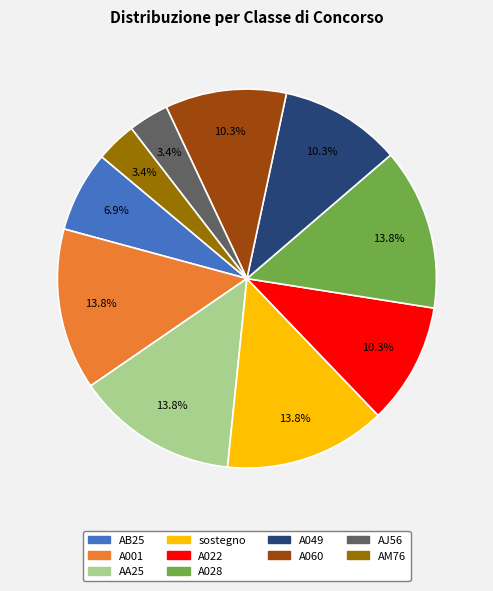

To the nearest percent, what is the combined percentage of A022 and AM76?

14%